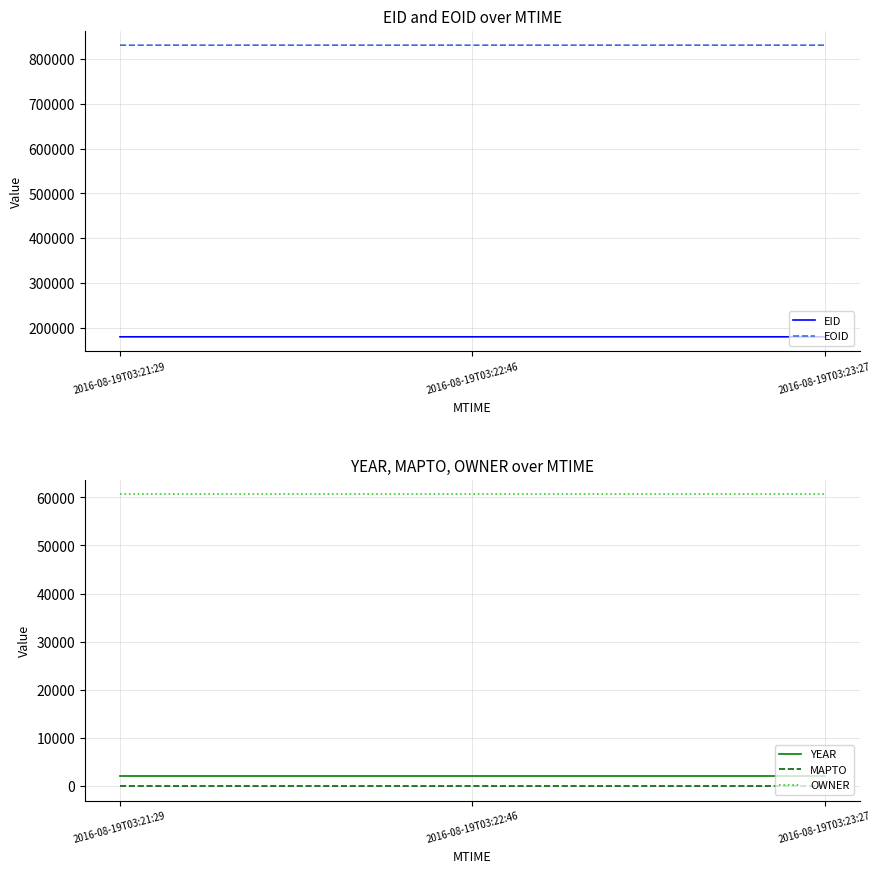

True or false: OWNER has a value of 60610 at 2016-08-19T03:22:46.

True